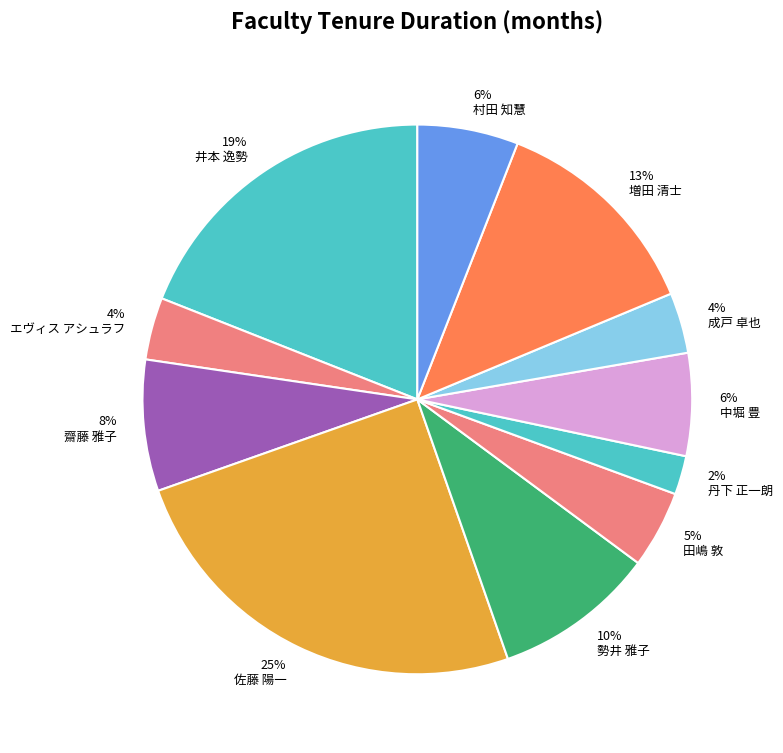

How many slices are in this pie chart?

11